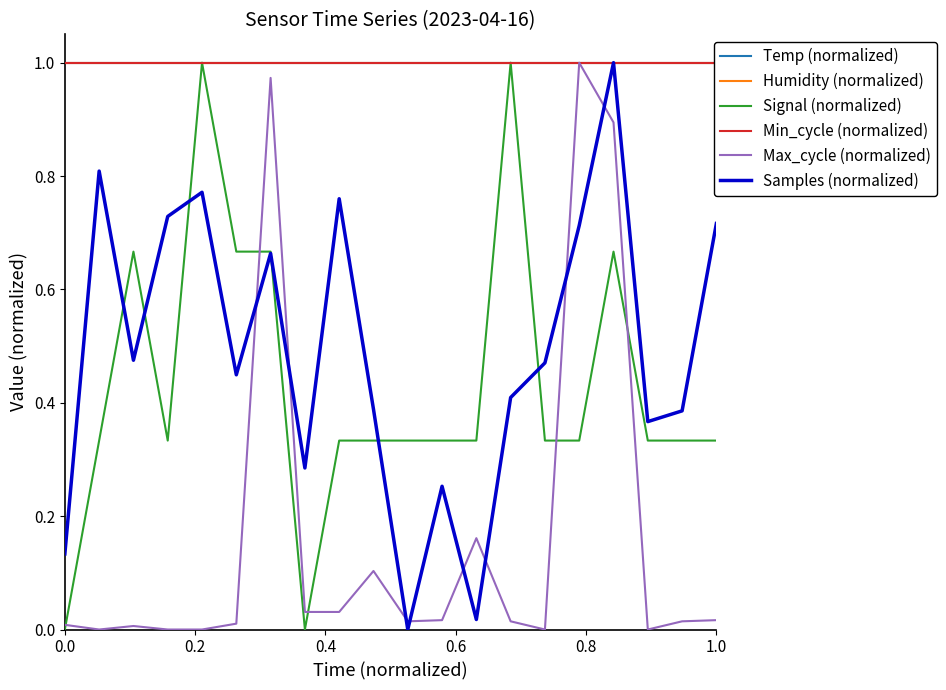

Which series ends up on top after the final intersection of Max_cycle (normalized) and Samples (normalized)?

Samples (normalized)